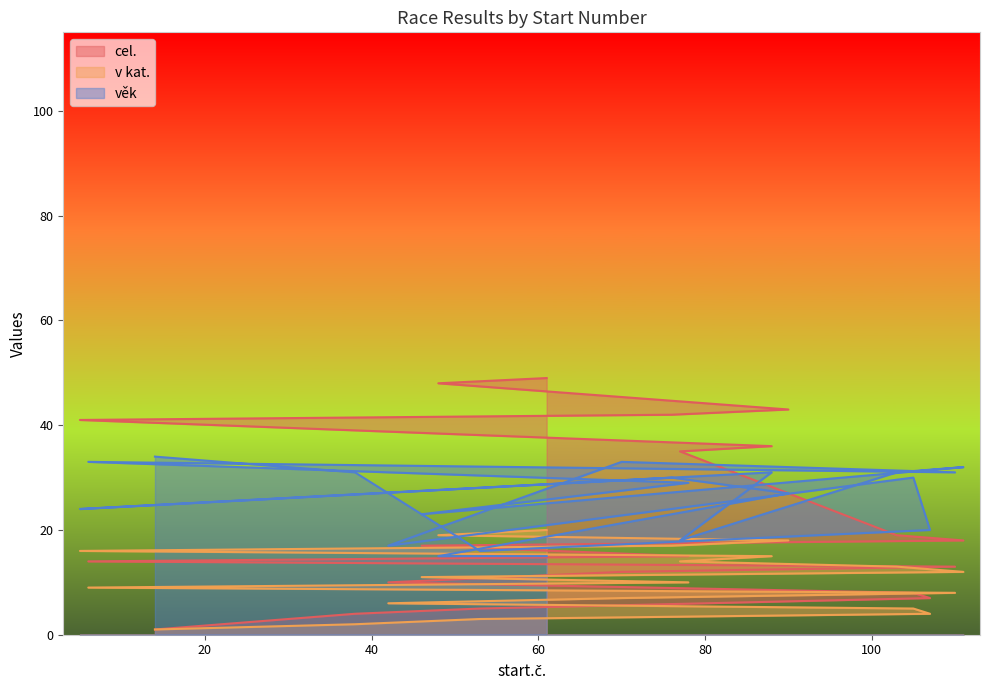

At 46, list the series in order from largest to smallest.

věk, cel., v kat.